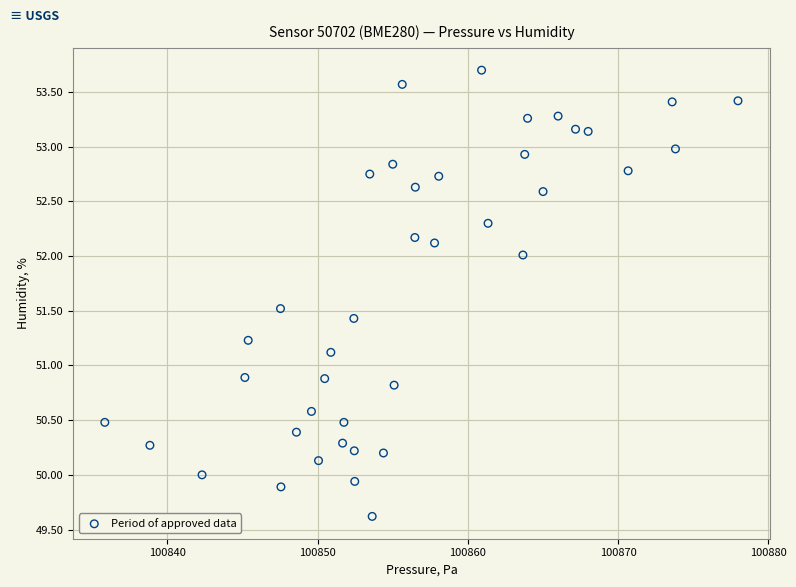

What is the range of X values (max minus min)?

42.1